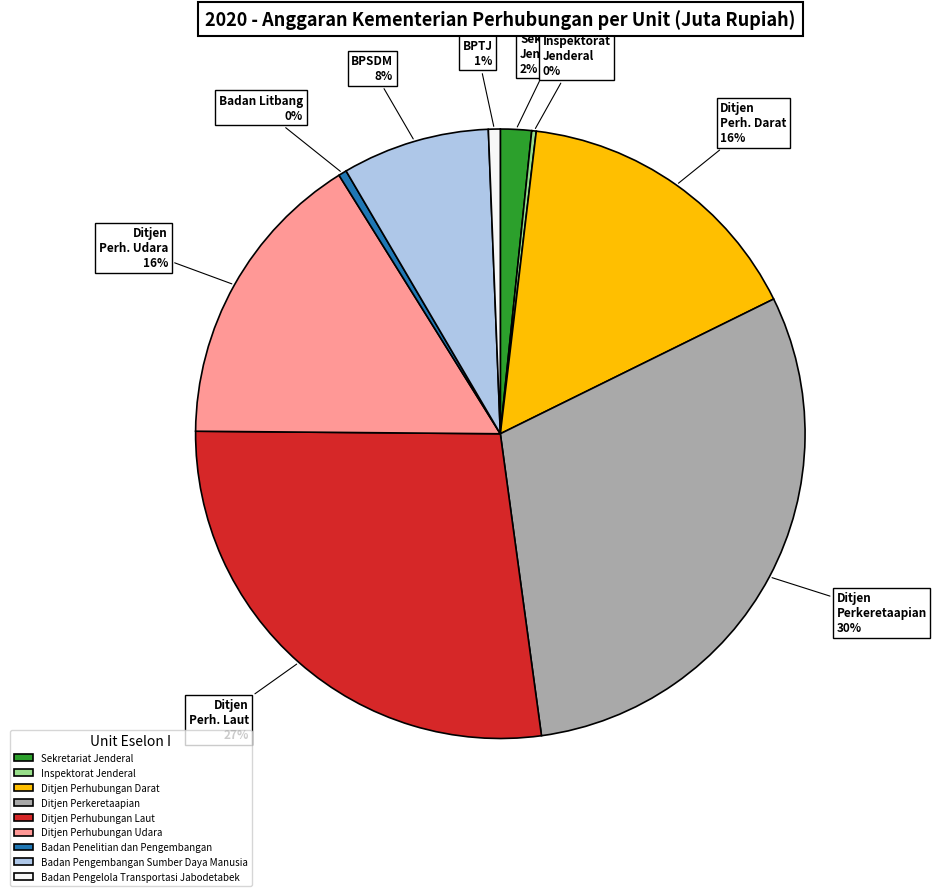

To the nearest percent, what is the average slice percentage?

11%